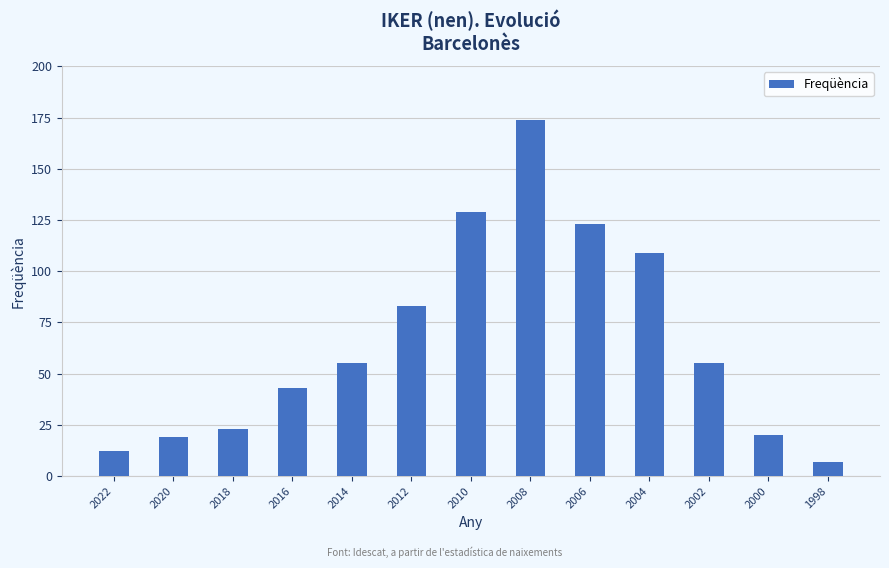

What is the approximate value at 2016?

43